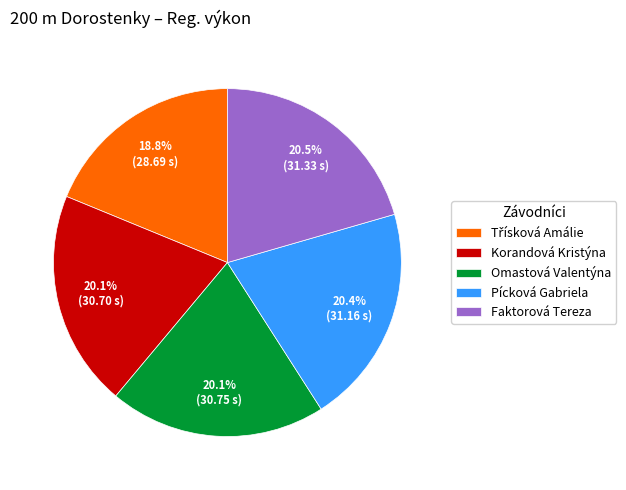

Does Pícková Gabriela represent more than half of the total?

No